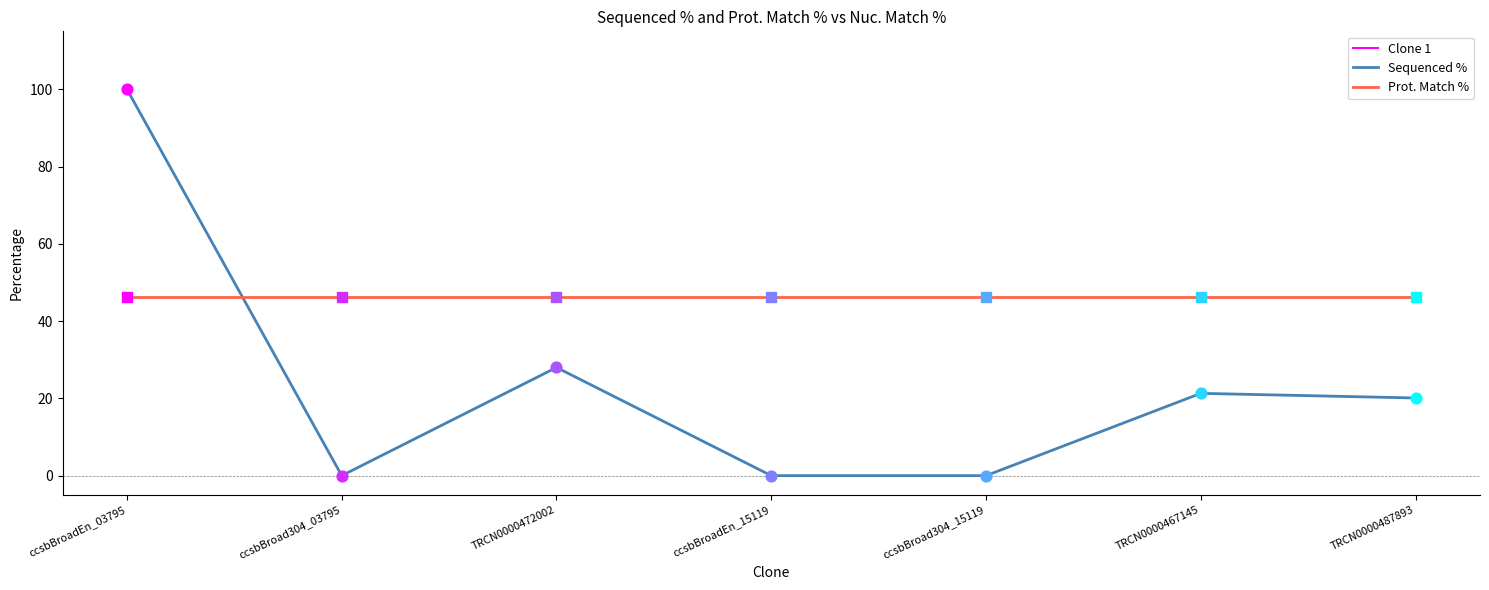

What are all the series names shown in the legend?

Clone 1, Sequenced %, Prot. Match %